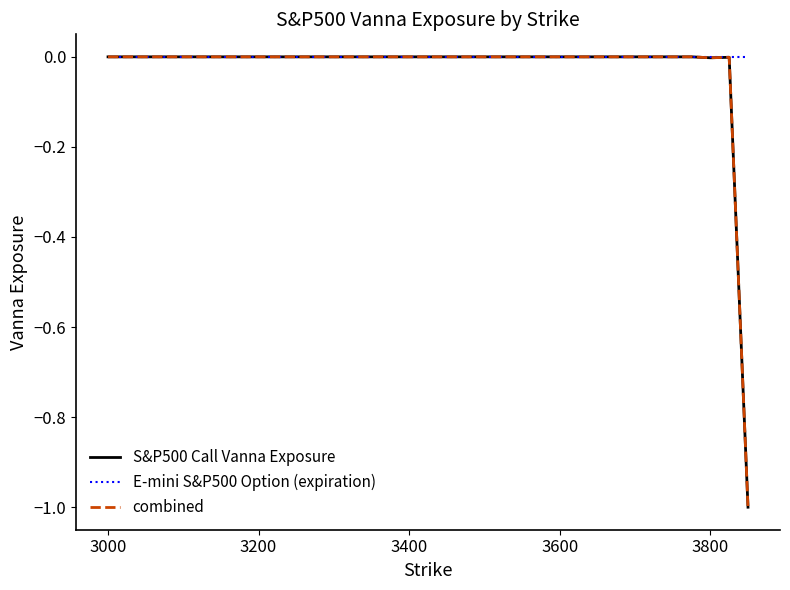

Count the number of categories in the chart.

20